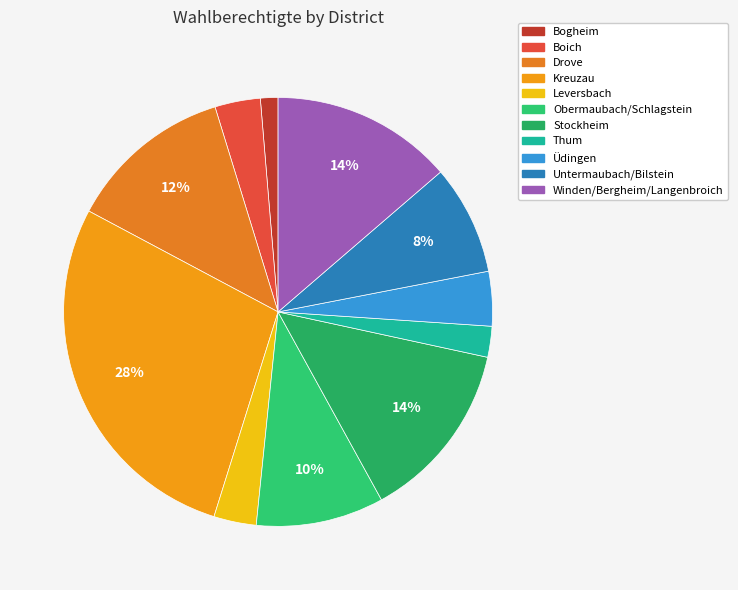

Between Drove and Boich, which is larger?

Drove